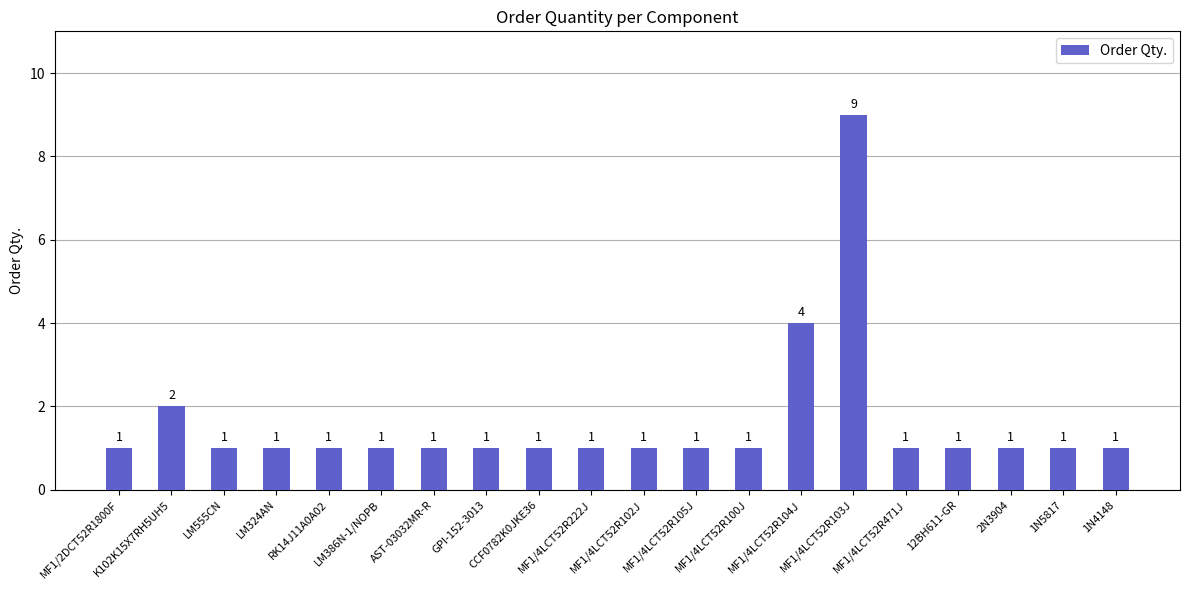

What is the maximum value shown in the chart?

9